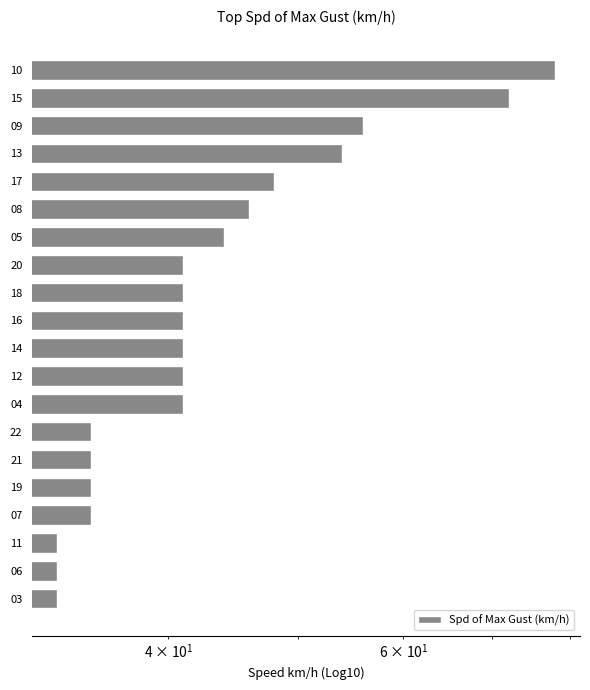

What is the smallest value displayed?

33